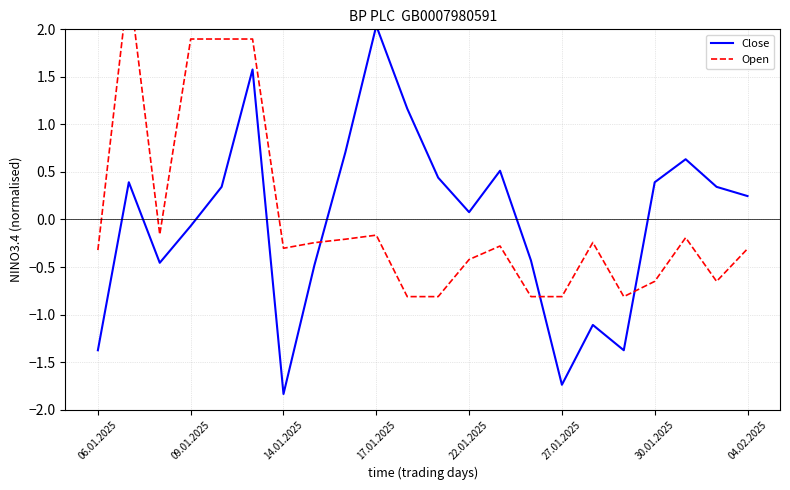

At how many categories does at least one series exceed -1?

22